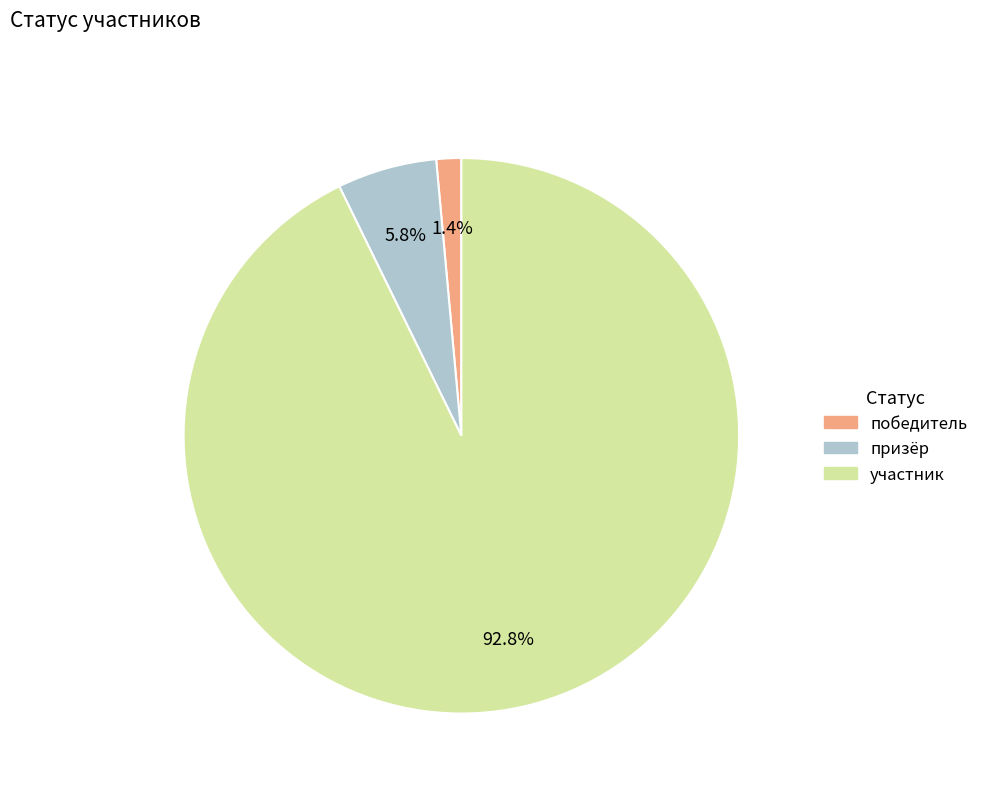

To the nearest percent, what is the combined percentage of участник and победитель?

94%